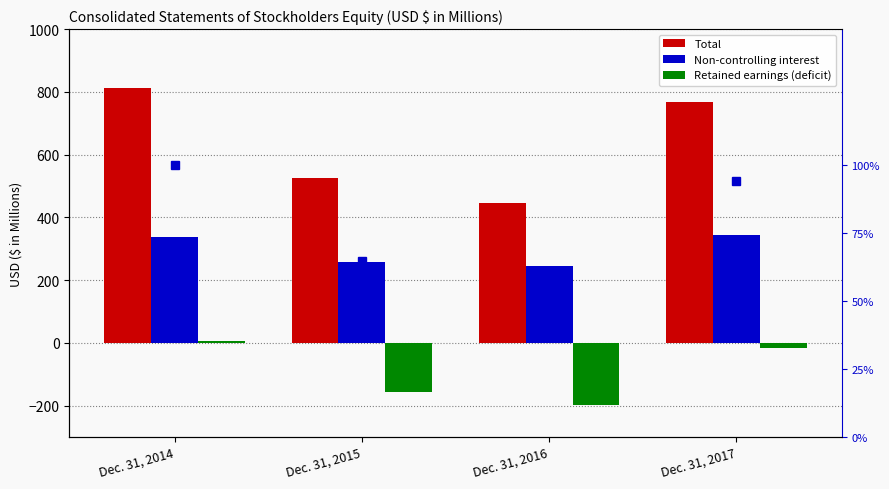

True or false: Retained earnings (deficit) has a value of -155.6 at Dec. 31, 2015.

True